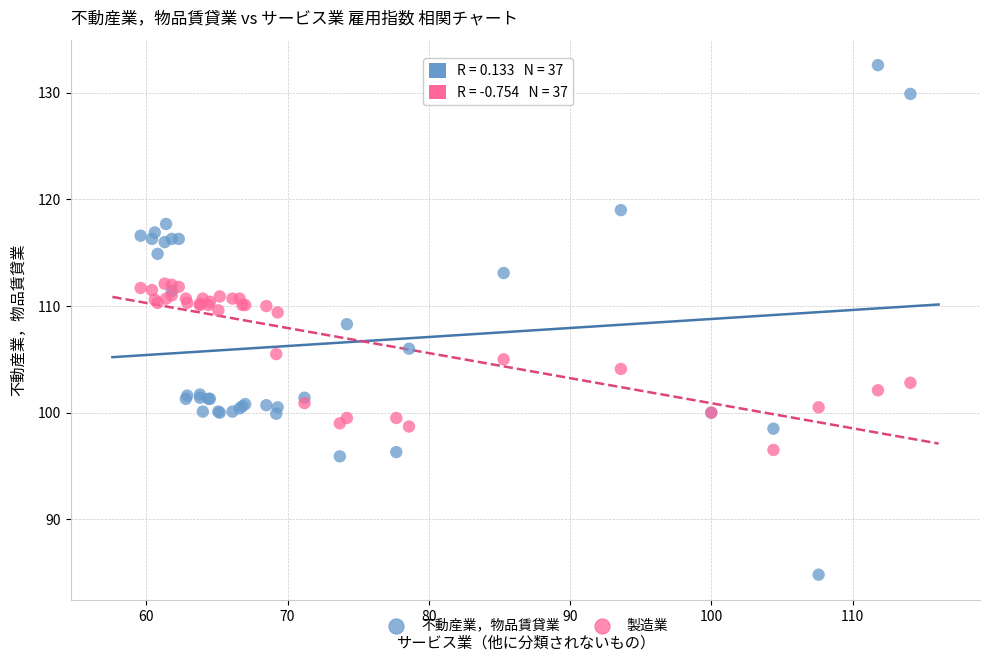

What are all the series names shown in the legend?

不動産業，物品賃貸業, 製造業